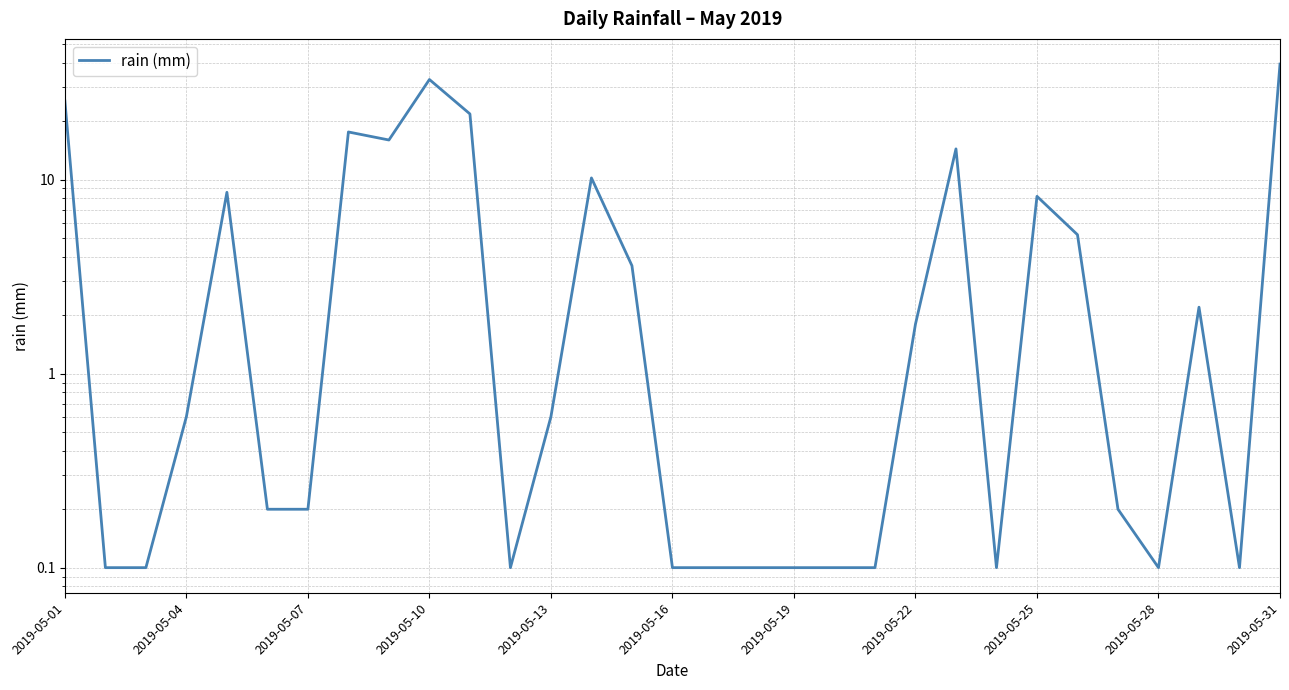

How many lines are shown in the chart?

1